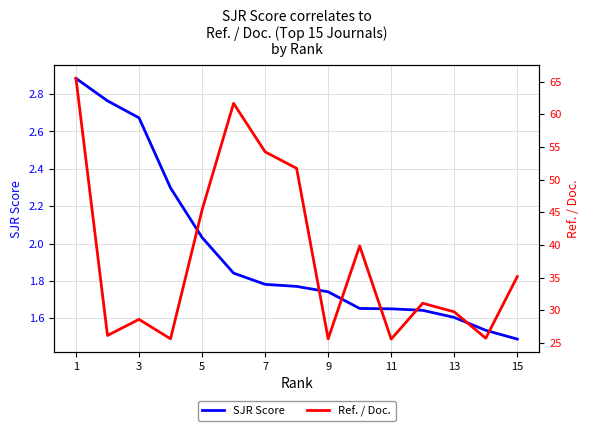

At which label is SJR Score closest to 2?

5